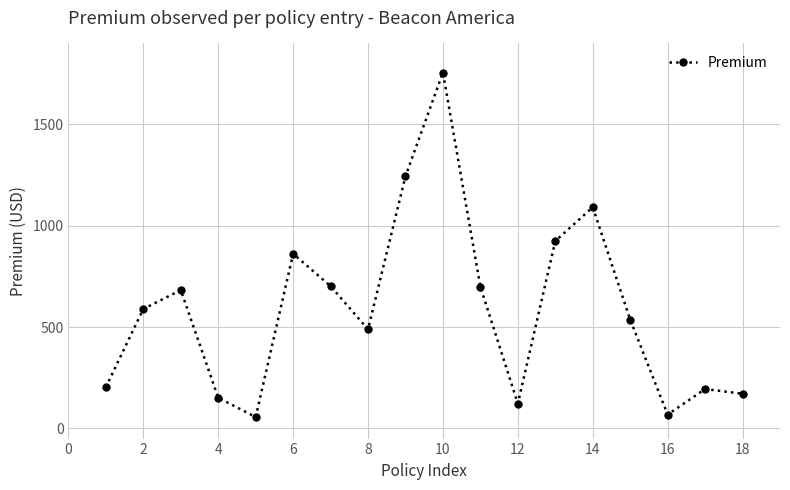

How many points are lower than both their immediate neighbors (excluding endpoints)?

4